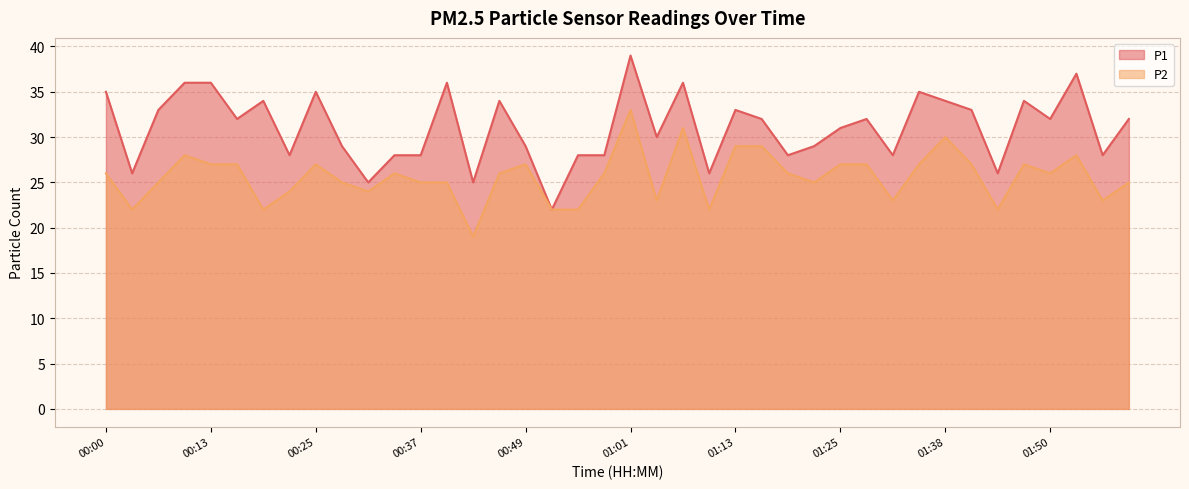

Which category has the lowest value in the P2 series?

00:43